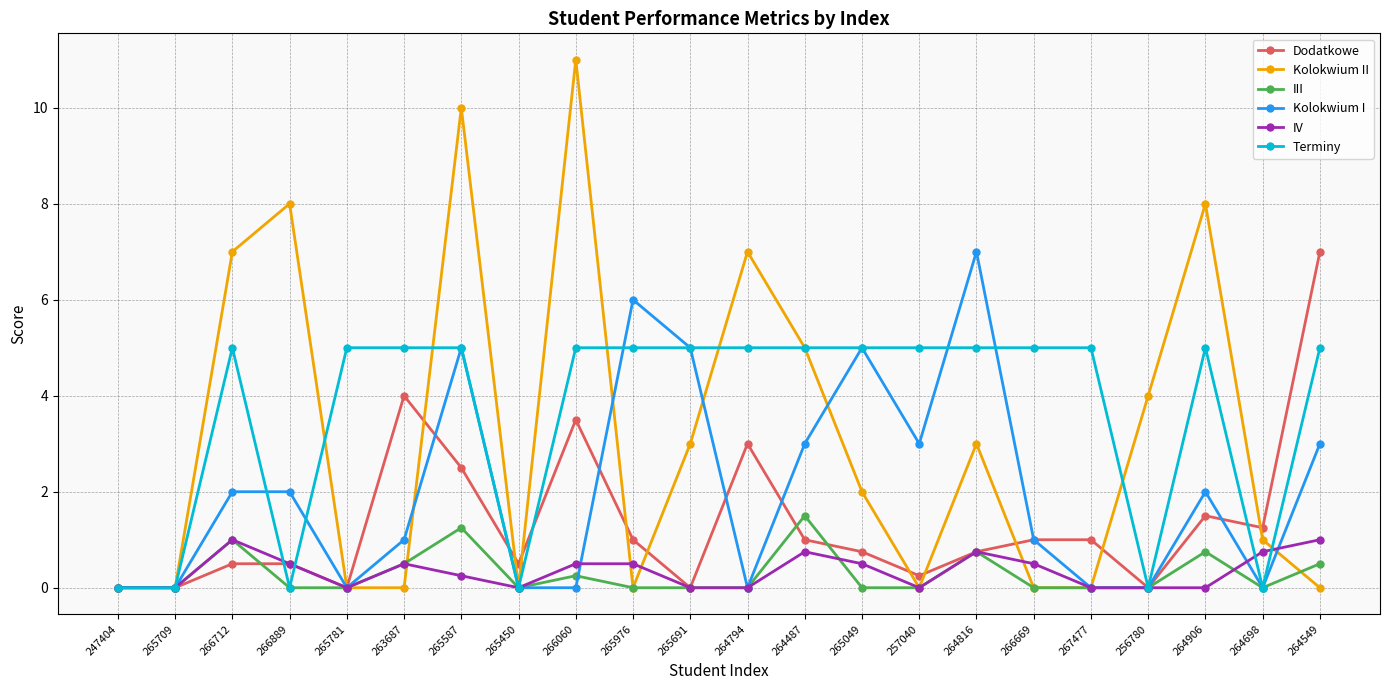

What are all the series names shown in the legend?

Dodatkowe, Kolokwium II, III, Kolokwium I, IV, Terminy